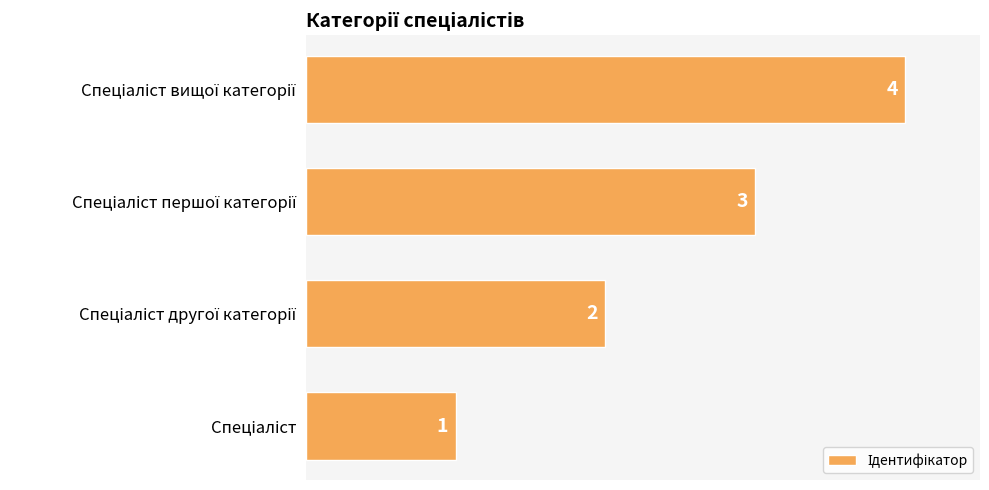

What is the difference between the maximum and minimum values?

3